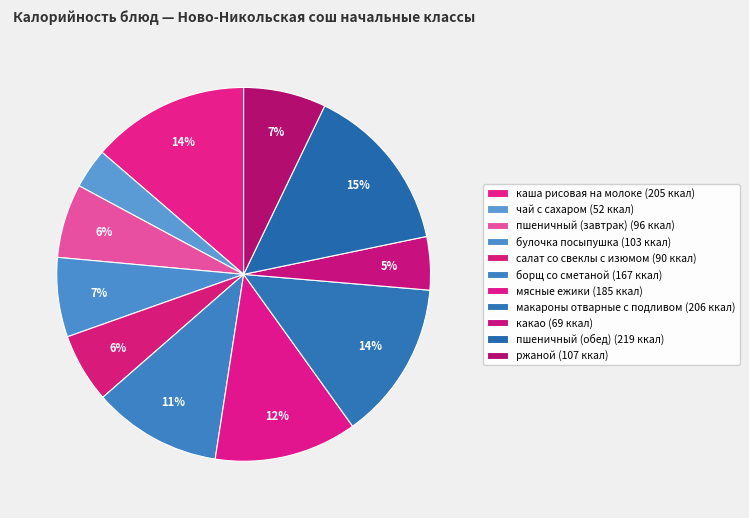

To the nearest percent, what percentage of the pie is какао?

5%